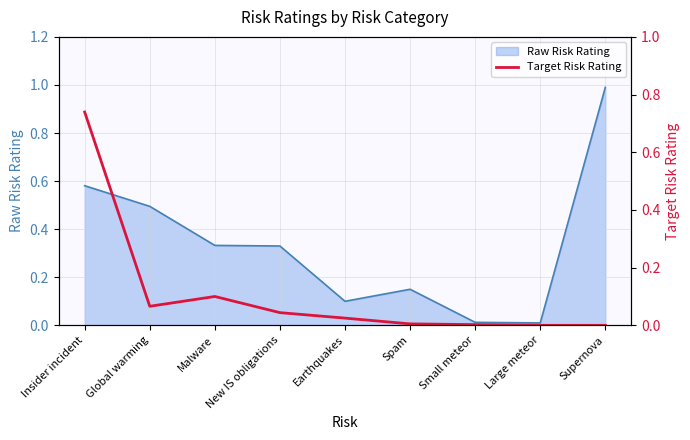

The Raw Risk Rating series shows 0.6 at Supernova. True or false?

False